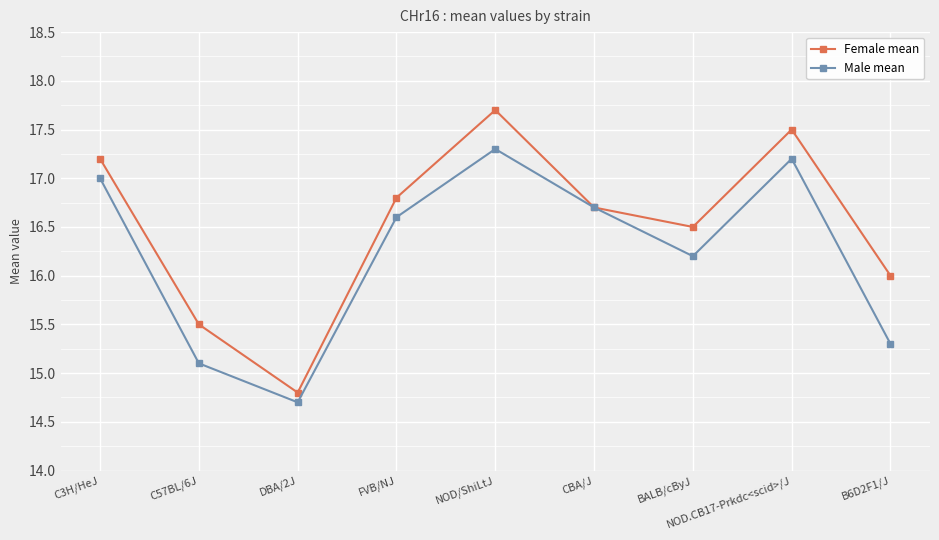

What is the average value of the Female mean series?

16.5